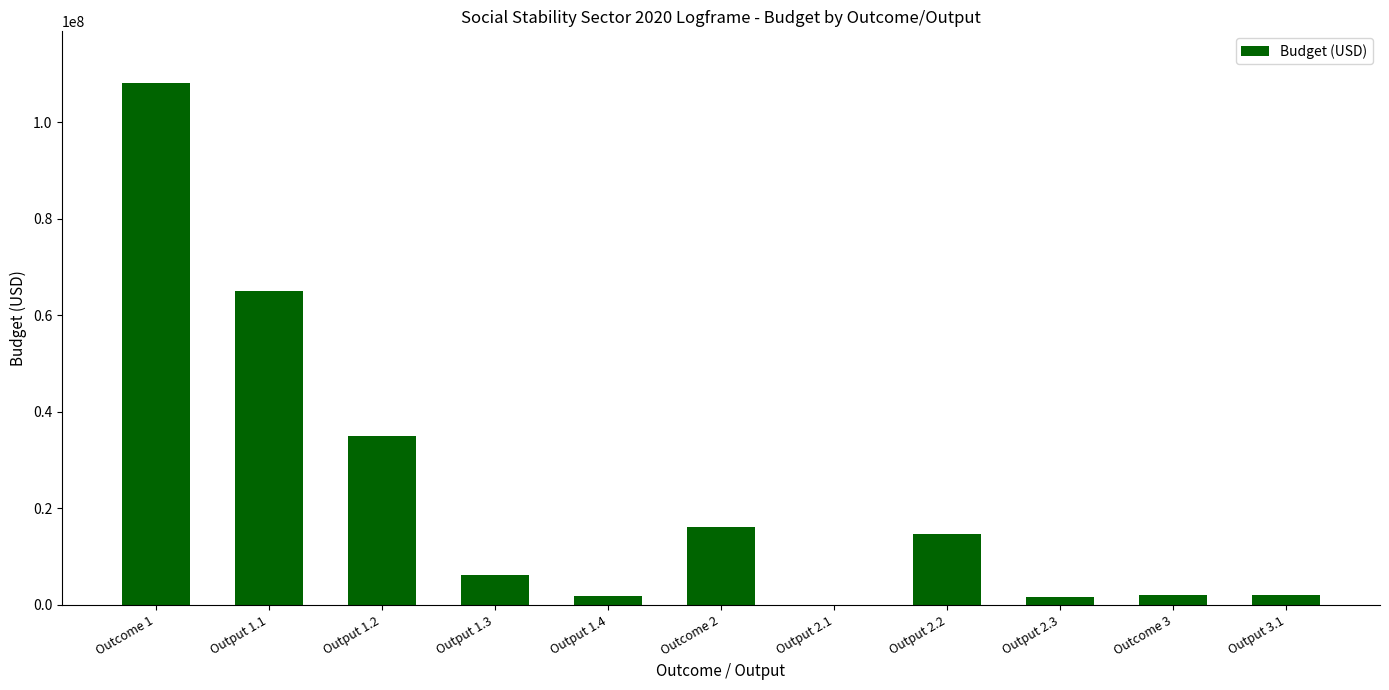

The value at Output 1.2 is 35000000. True or false?

True